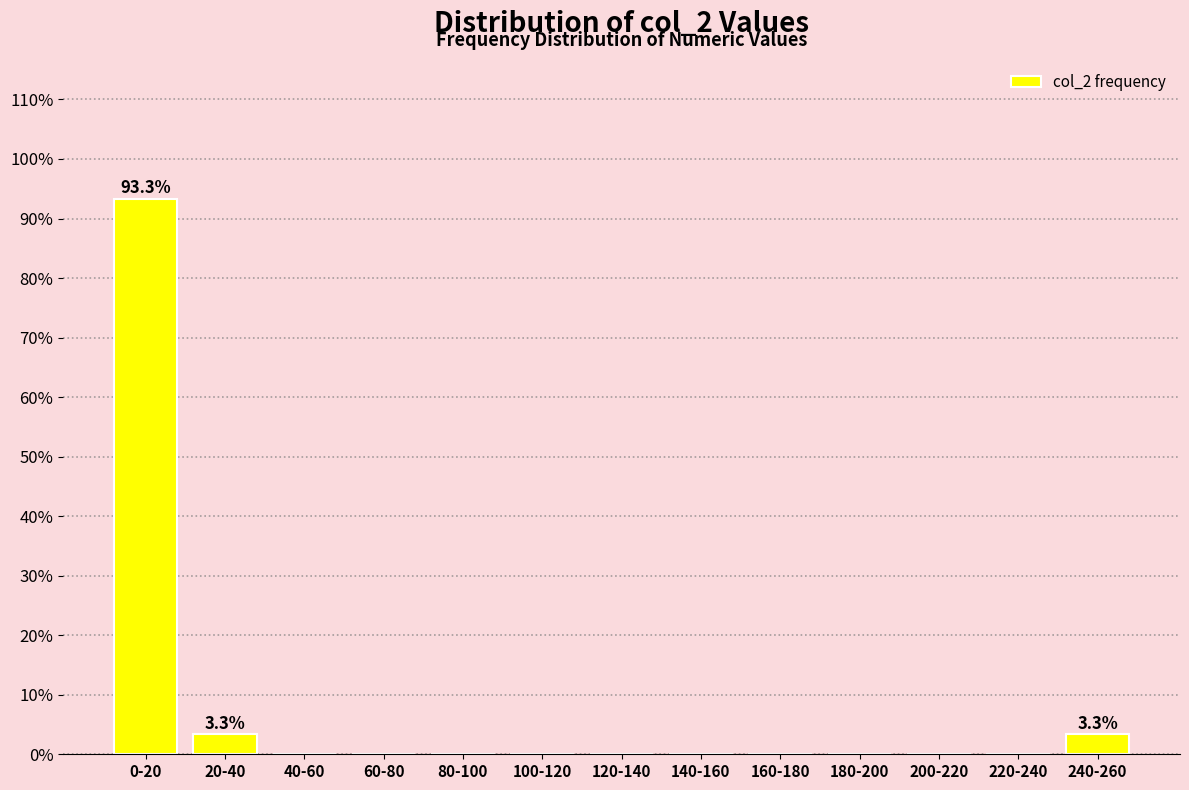

Reading left to right, transcribe all the data shown in this chart.

0-20=93.3	20-40=3.3	40-60=0.0	60-80=0.0	80-100=0.0	100-120=0.0	120-140=0.0	140-160=0.0	160-180=0.0	180-200=0.0	200-220=0.0	220-240=0.0	240-260=3.3